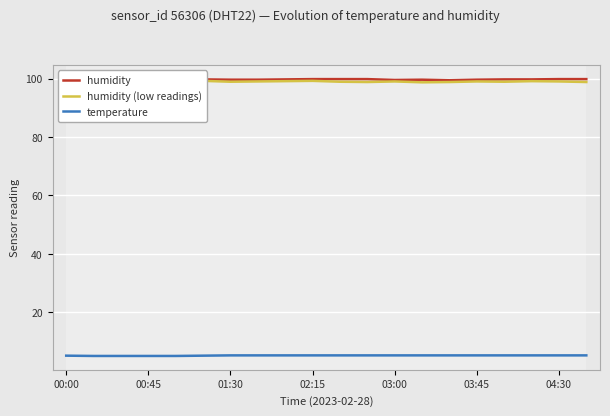

Reading right to left, list all the values displayed in this chart.

humidity: 99.8	99.8	99.7	99.7	99.6	99.4	99.6	99.5	99.8	99.8	99.8	99.7	99.6	99.6	99.7	99.5	99.5	99.4	99.5	99.6
humidity (low readings): 98.8	99.0	99.1	98.9	99.0	98.8	98.7	99.0	98.8	98.9	99.2	99.1	99.0	98.9	99.2	99.0	98.8	98.7	98.9	98.8
temperature: 5.3	5.3	5.3	5.3	5.3	5.3	5.3	5.3	5.3	5.3	5.3	5.3	5.3	5.3	5.2	5.1	5.1	5.1	5.1	5.2